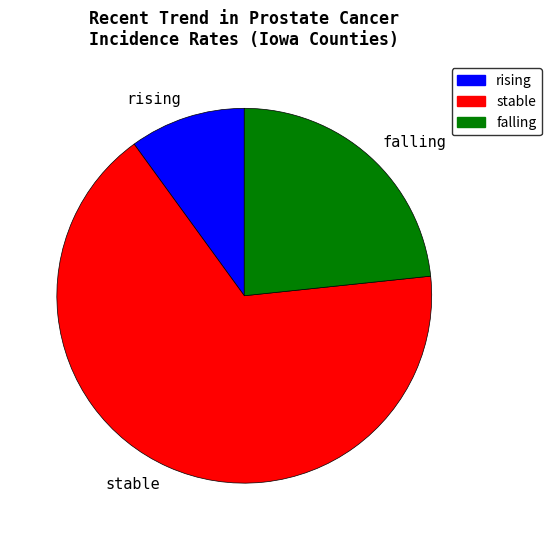

Which slice represents more than half of the pie?

stable